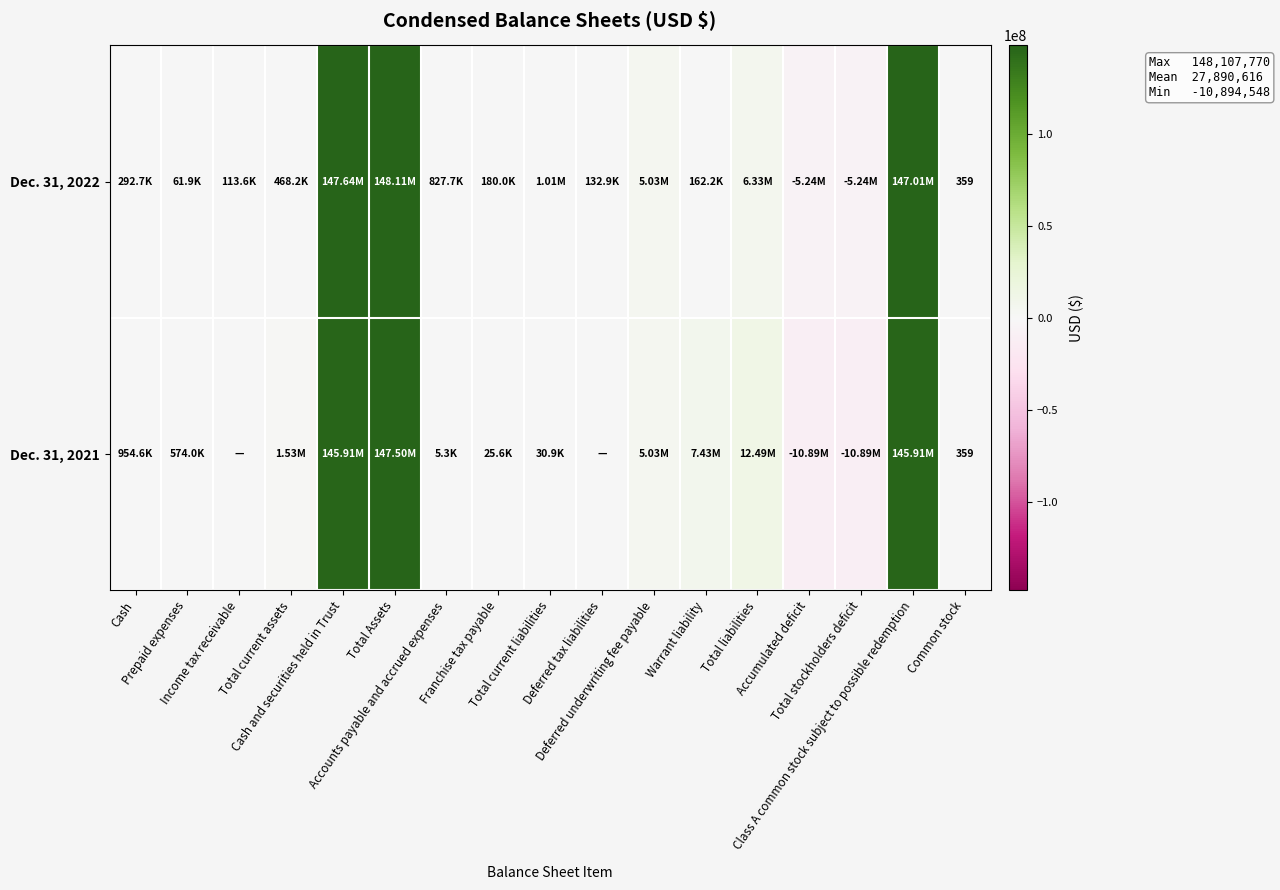

What is the difference between the Dec. 31, 2022 values at Prepaid expenses and Total current assets?

406341